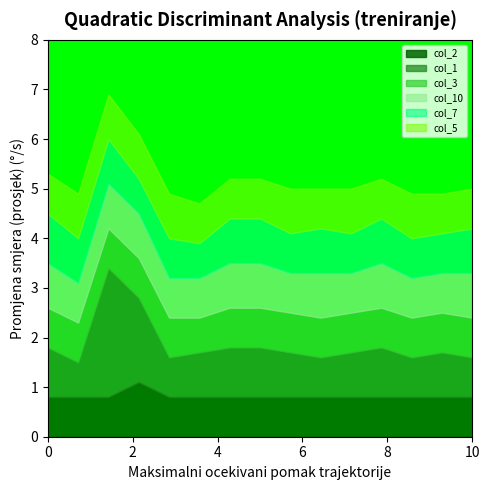

What is the difference between the maximum and minimum values in the col_2 series?

0.3